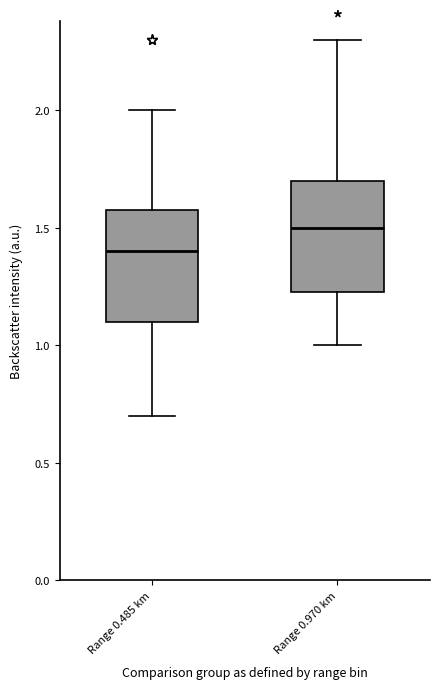

Where does the lower whisker of the box for Range 0.485 km end on the y-axis? The values are not printed on the chart, so give them approximately, as read against the axis.

0.70